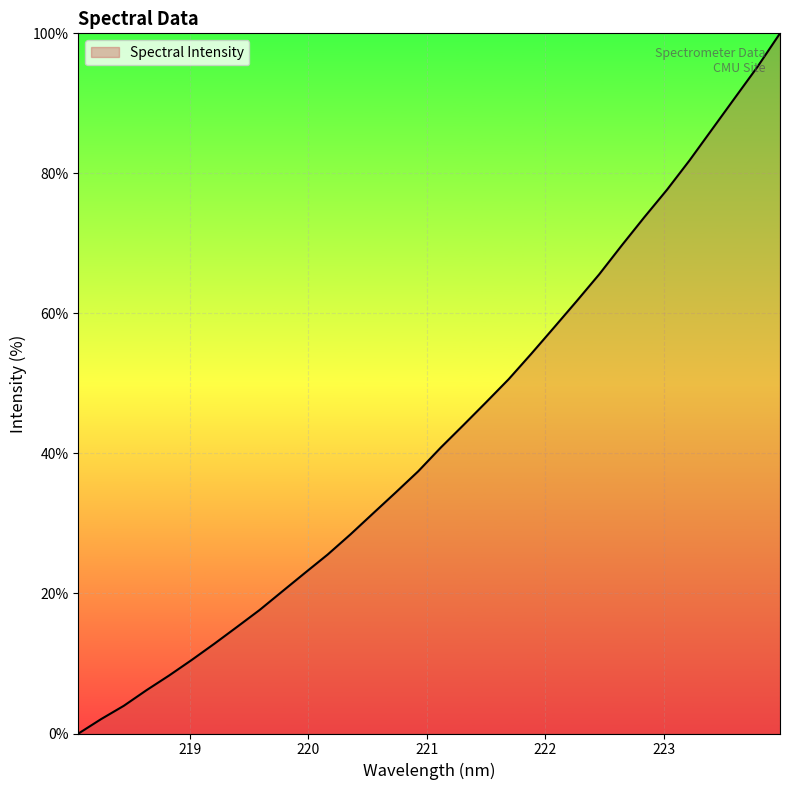

What is the difference between the maximum and minimum values?

100.0